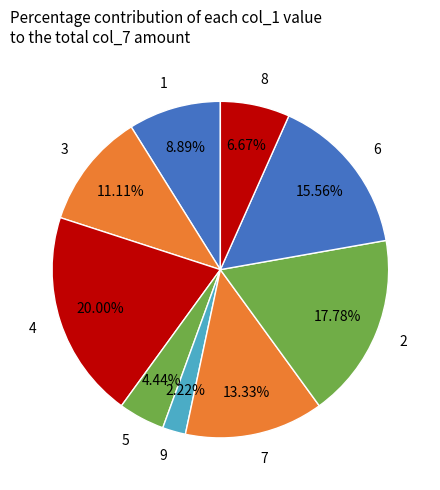

Does 3 account for over 50% of the chart?

No